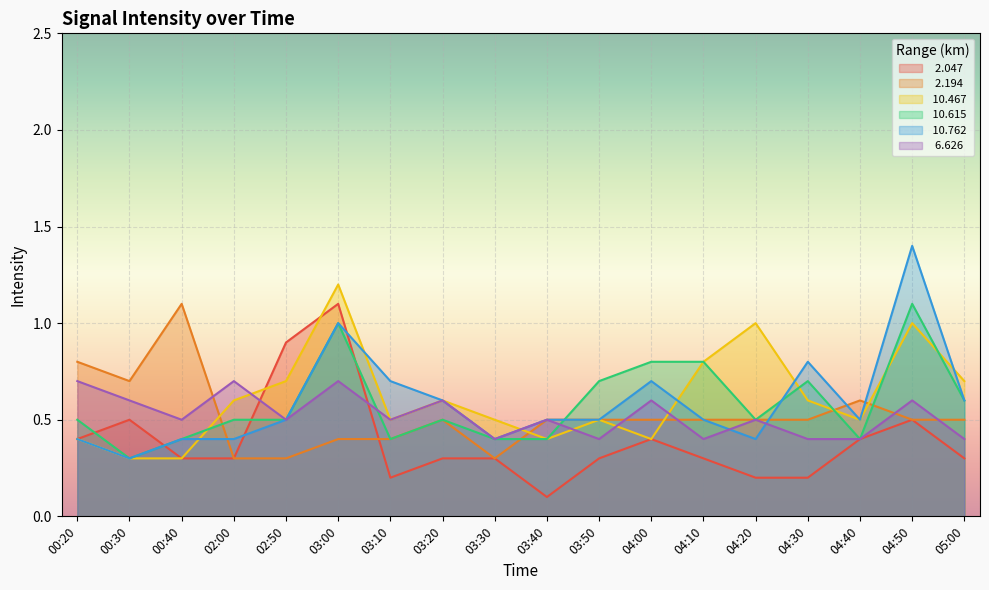

Which series has the largest total across all categories?

 10.467